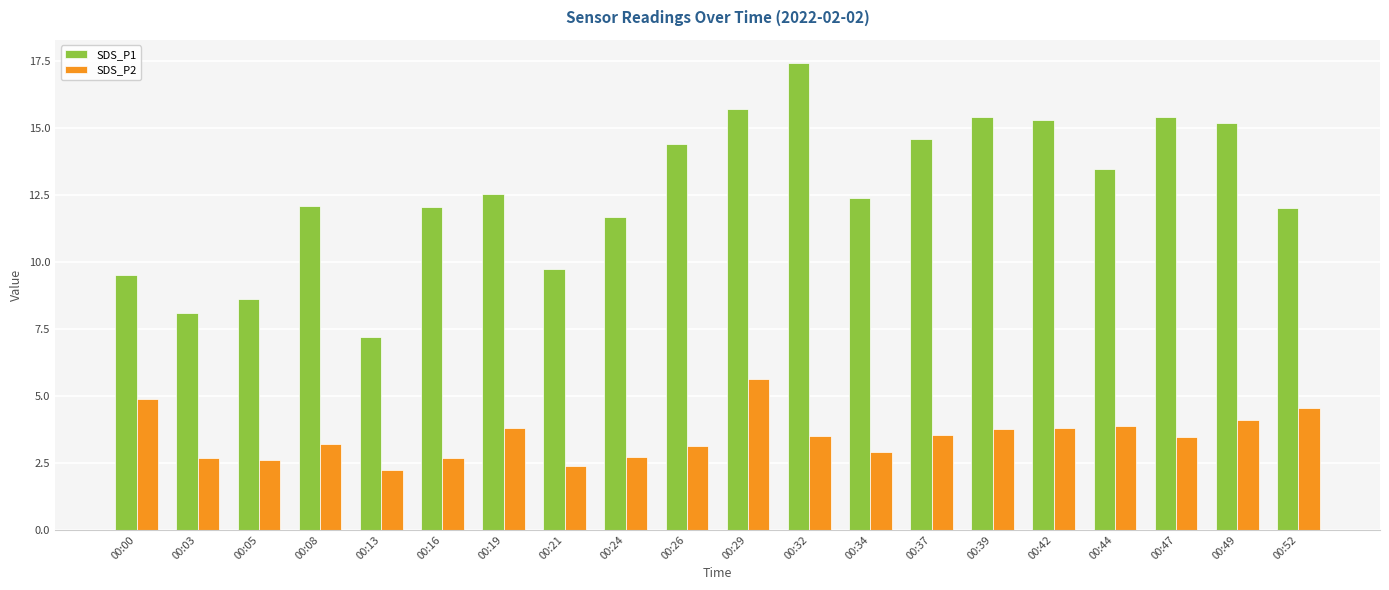

Is the value of SDS_P2 at 00:29 greater than the value of SDS_P1 at 00:19?

No